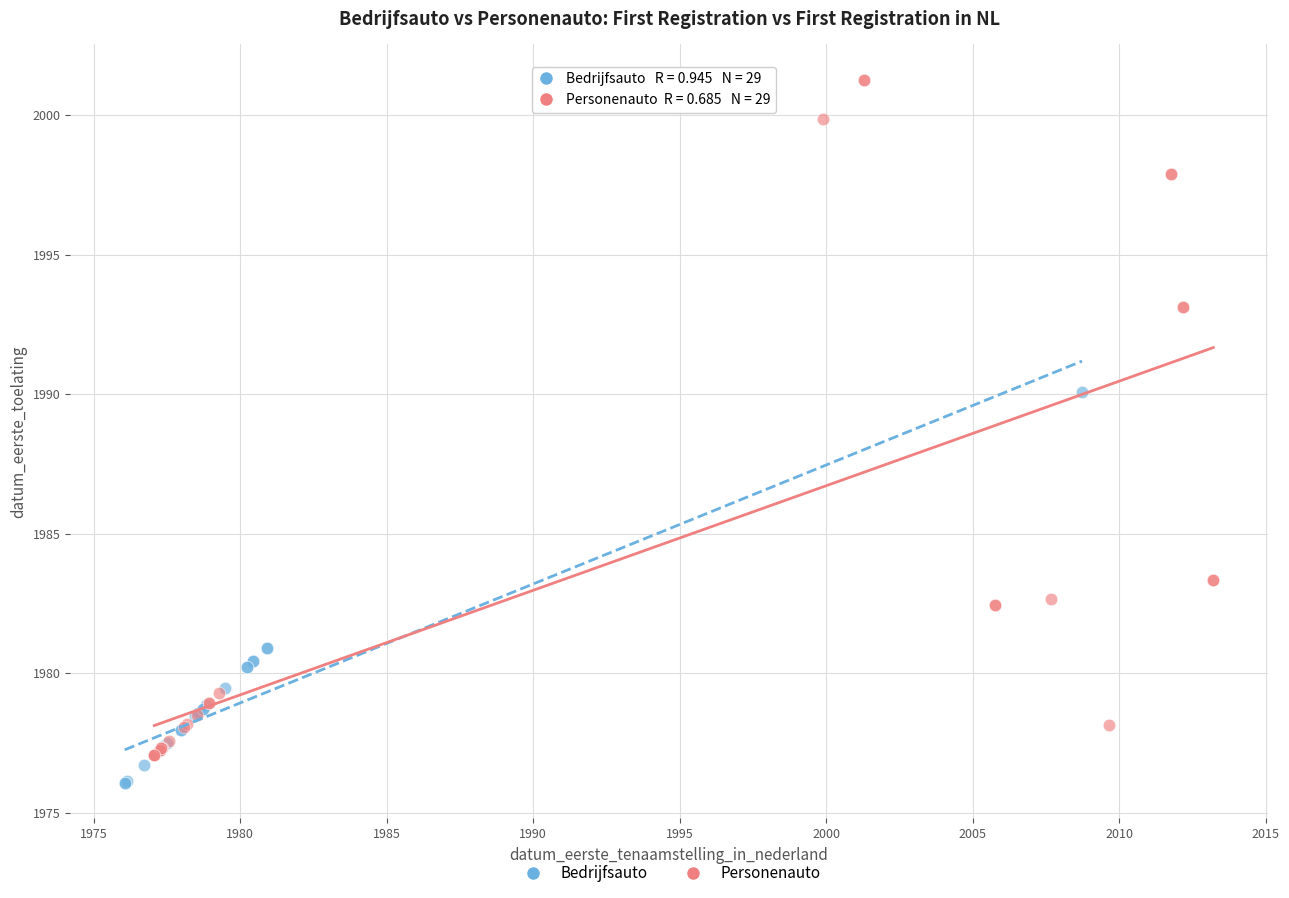

Which series reaches the maximum Y coordinate?

Personenauto